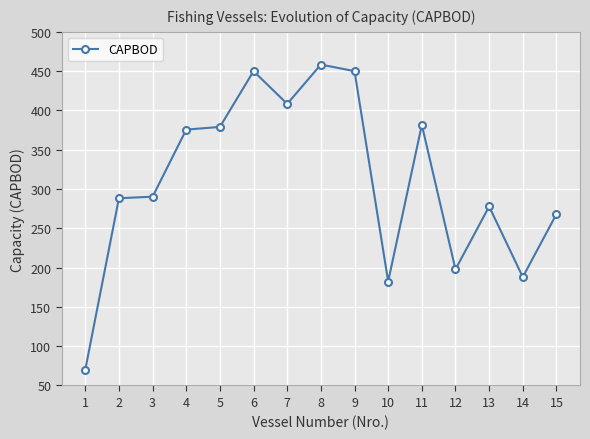

How many values are below 290?

7